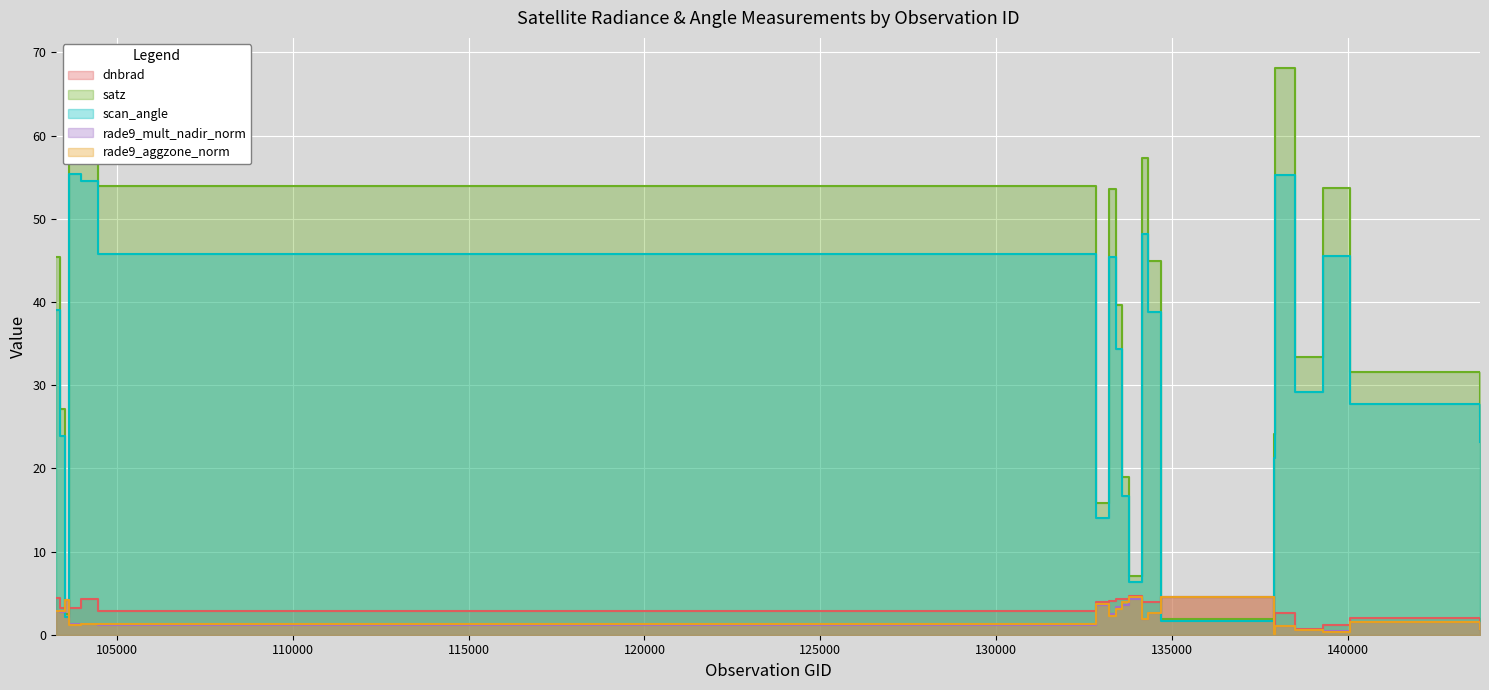

True or false: scan_angle has more than 1 interior local peaks.

True